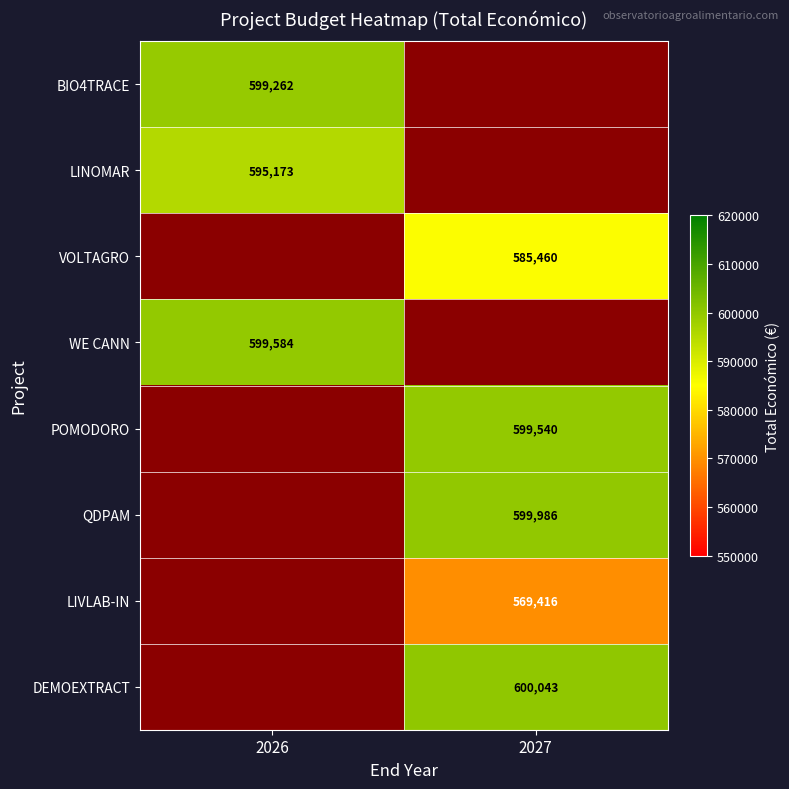

Is it true that QDPAM equals 0 at 2026?

True